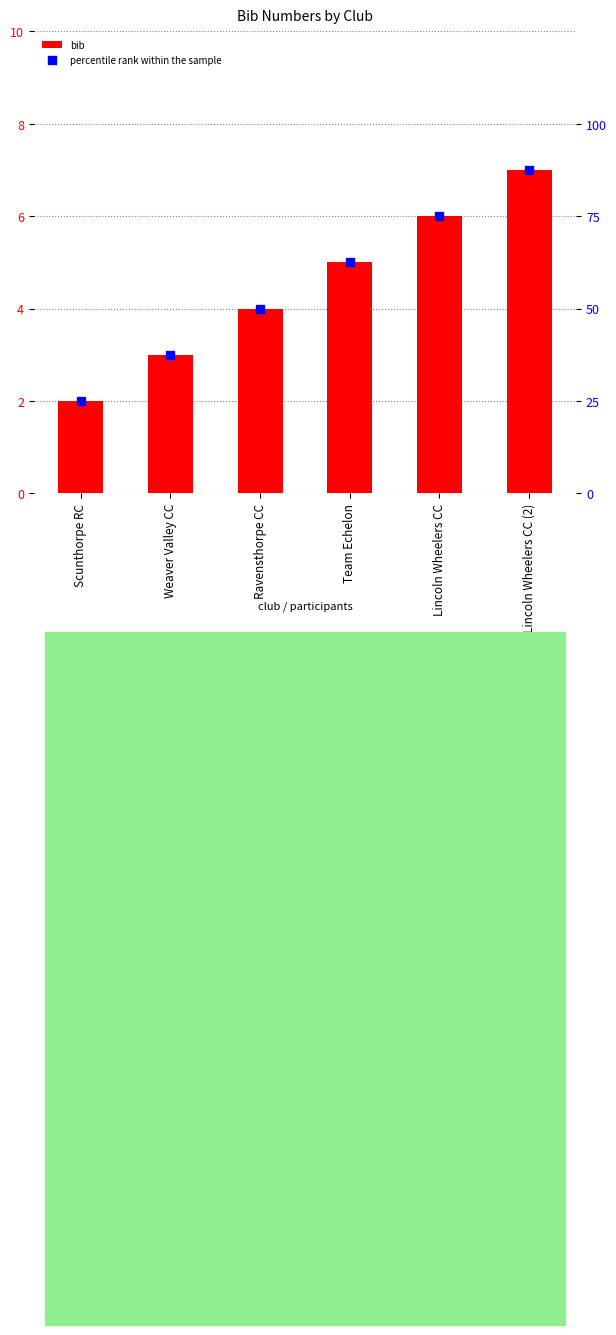

At how many categories does at least one series exceed 38?

4